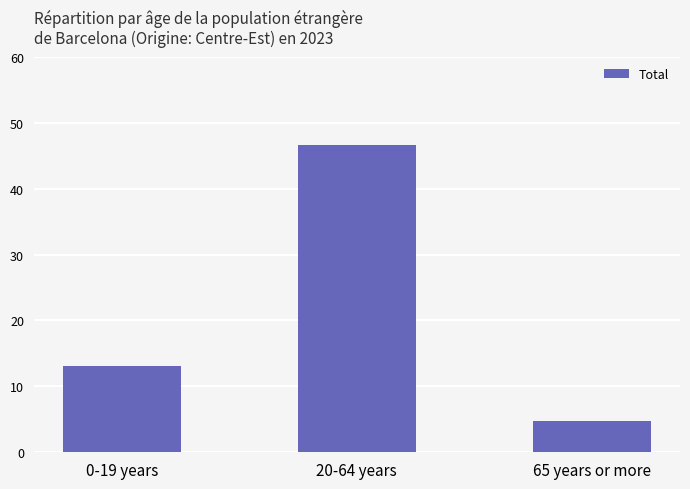

What is the maximum value shown in the chart?

46577